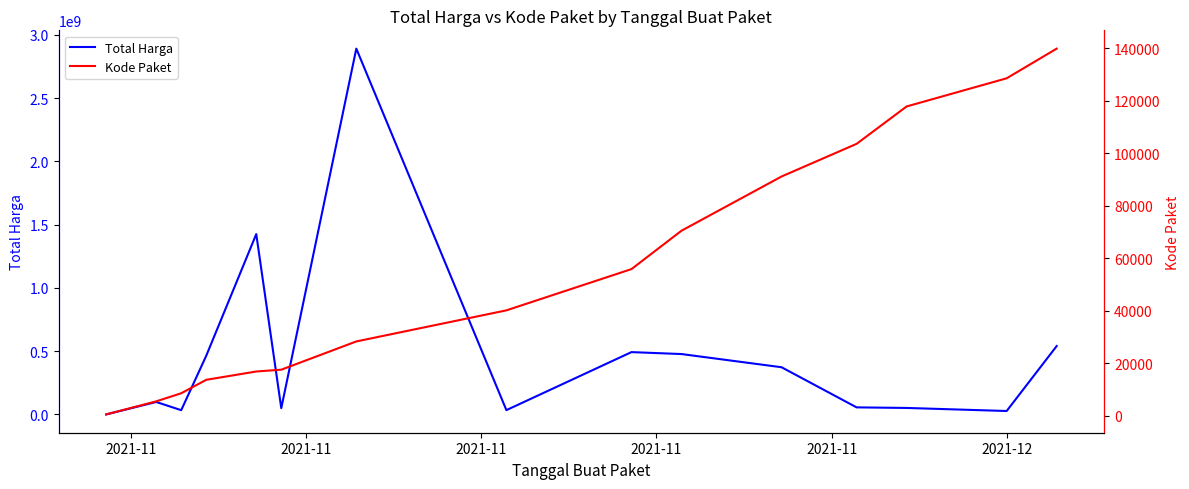

How many values in the Total Harga series exceed 98772570?

7